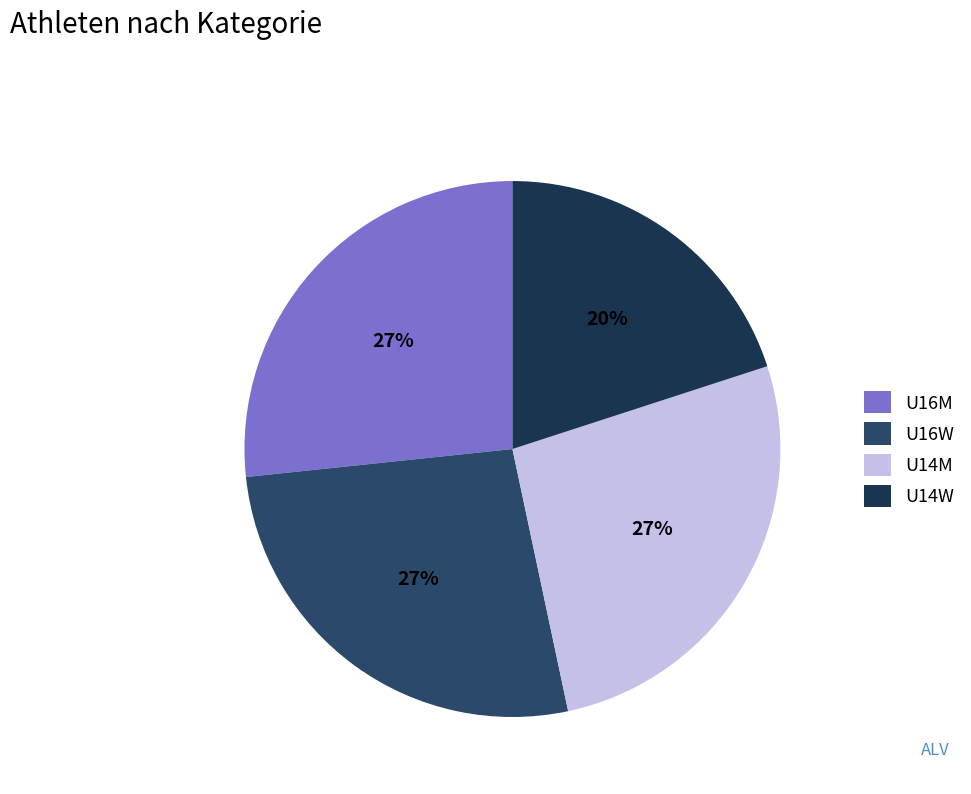

Rank the categories by value from highest to lowest.

U16M, U16W, U14M, U14W